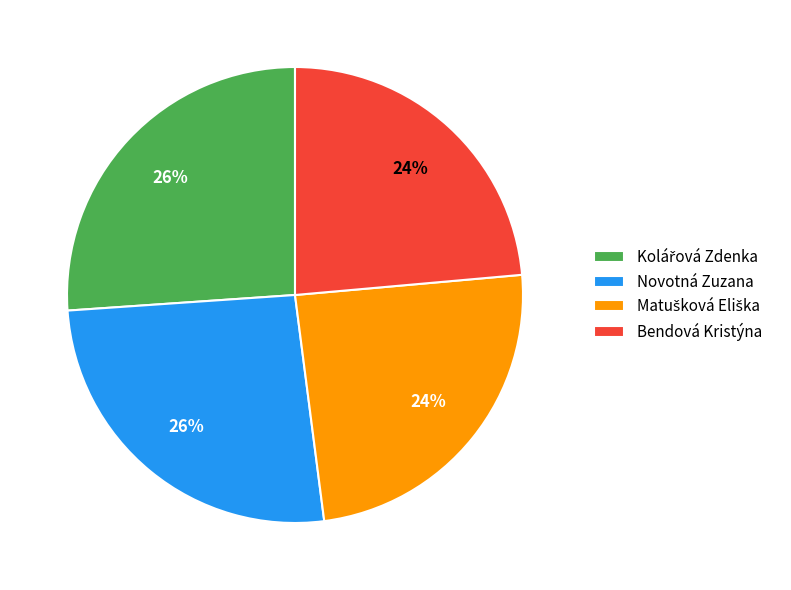

What percentage is the Novotná Zuzana slice, to the nearest percent?

26%